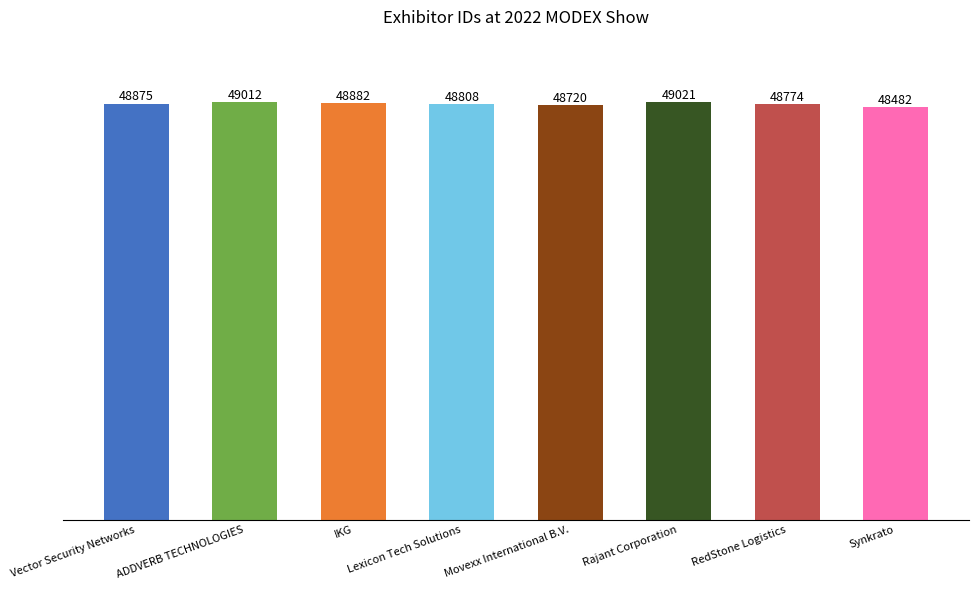

Which category has the lowest value across all series?

Synkrato